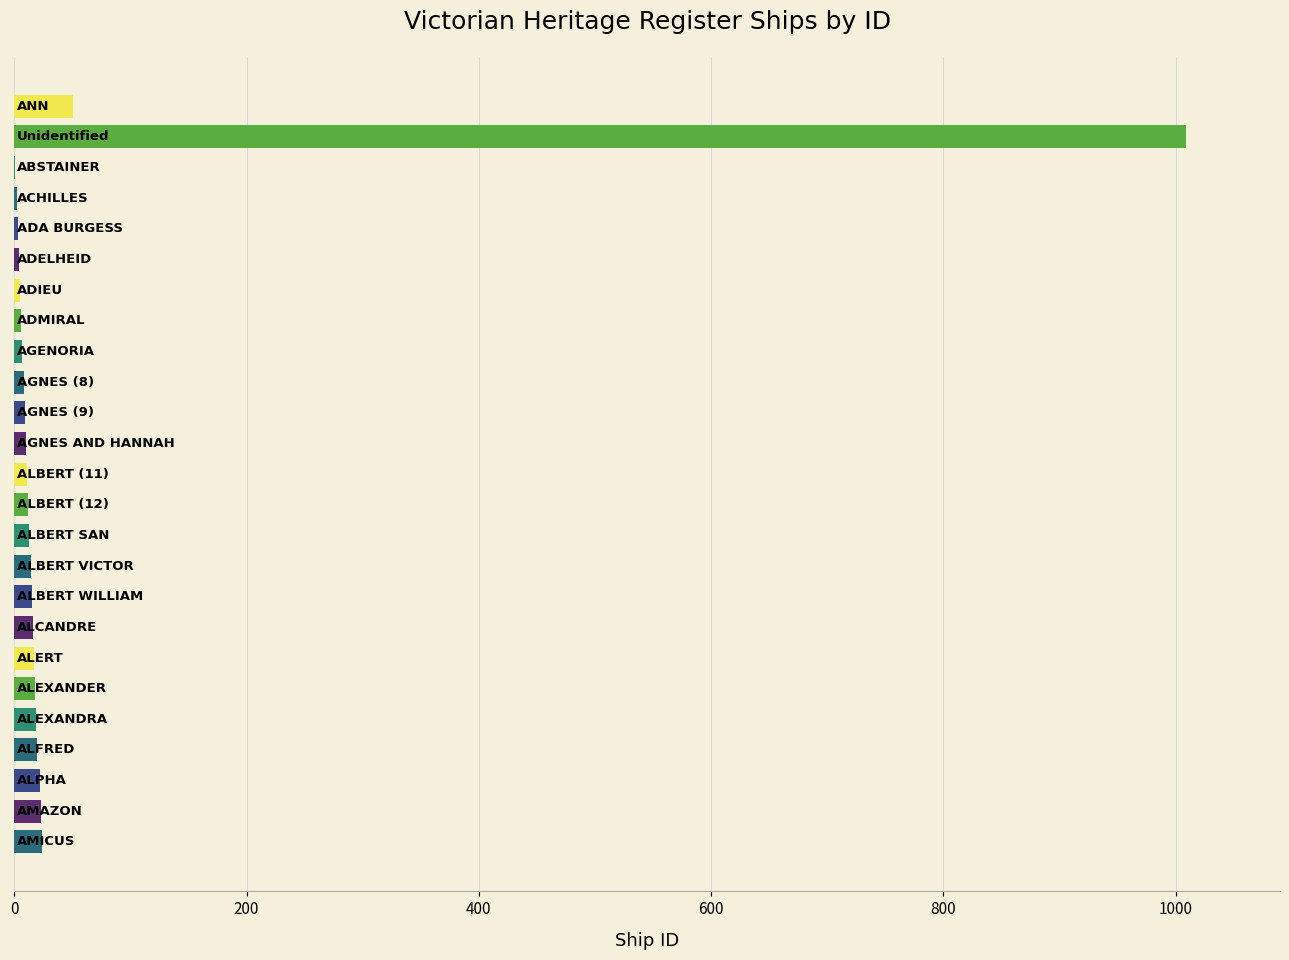

What is the sum of all values?

1339